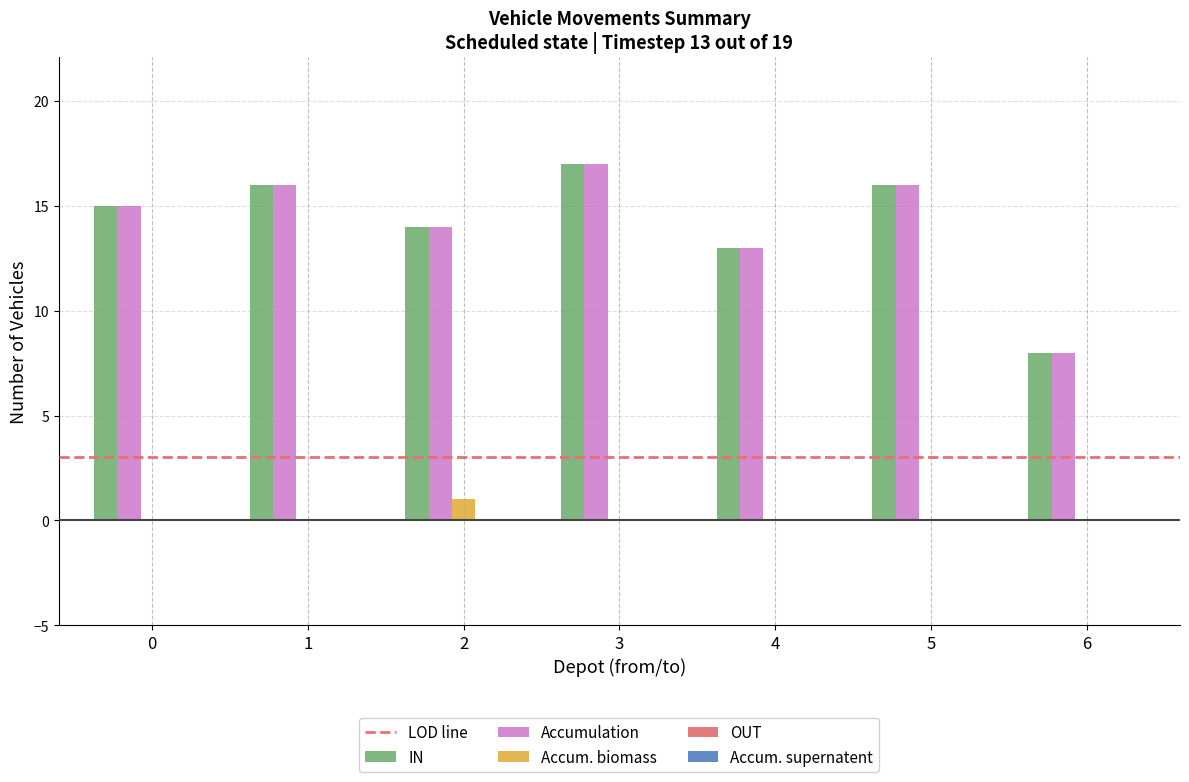

Which label corresponds to the largest value in the chart?

3